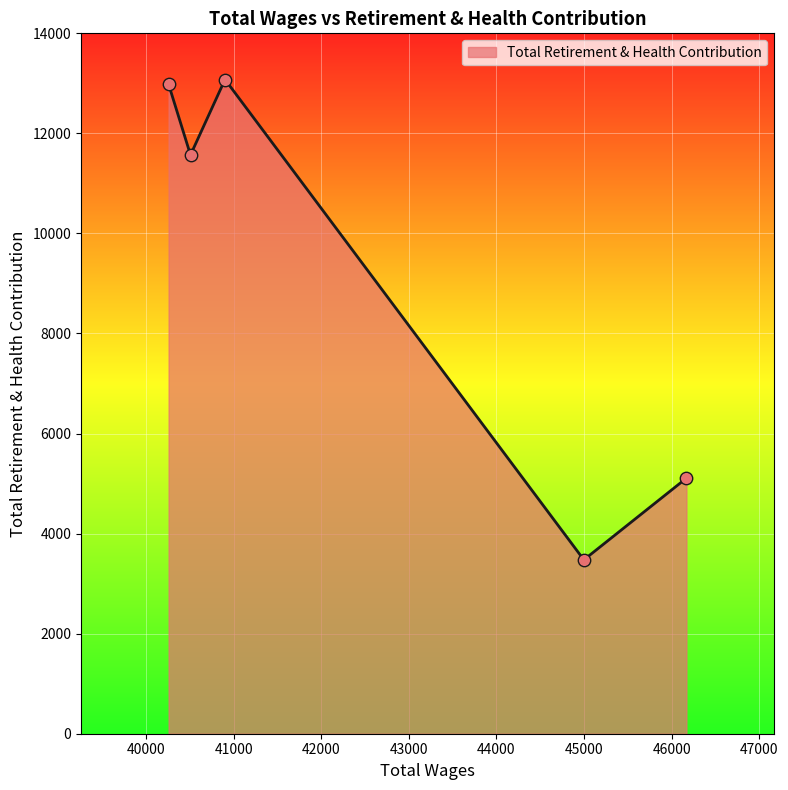

What is the smallest value displayed?

3476